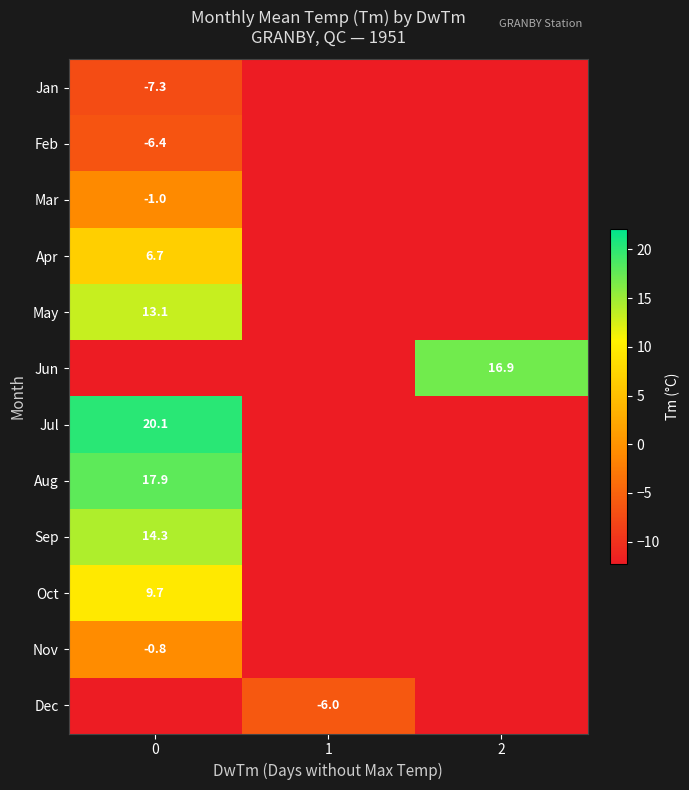

True or false: Apr has a value of 2.2 at 0.

False